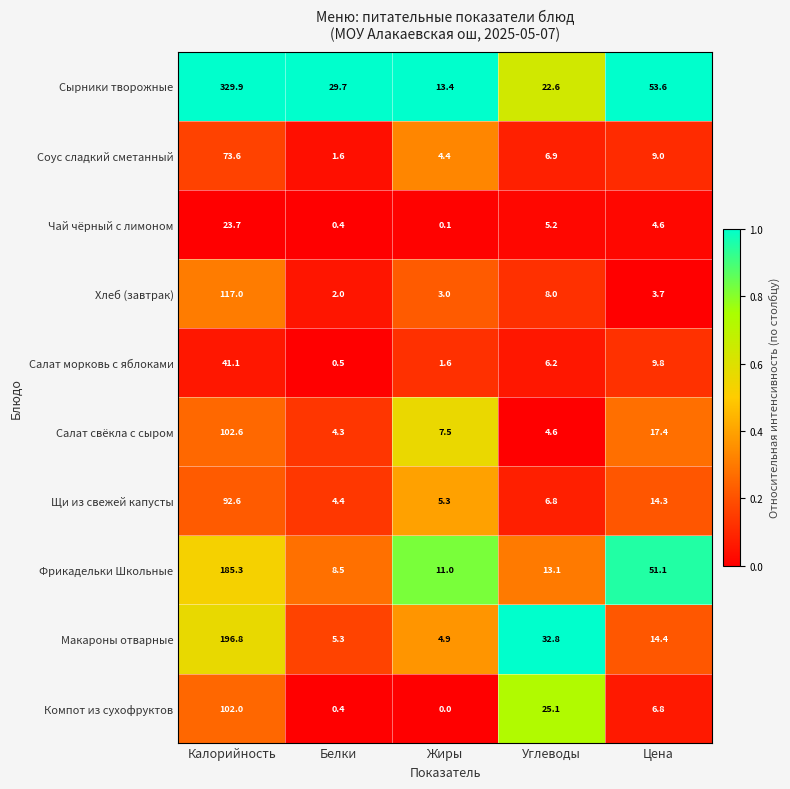

List the series in order of their peak value, highest first.

Сырники творожные, Макароны отварные, Фрикадельки Школьные, Хлеб (завтрак), Салат свёкла с сыром, Компот из сухофруктов, Щи из свежей капусты, Соус сладкий сметанный, Салат морковь с яблоками, Чай чёрный с лимоном